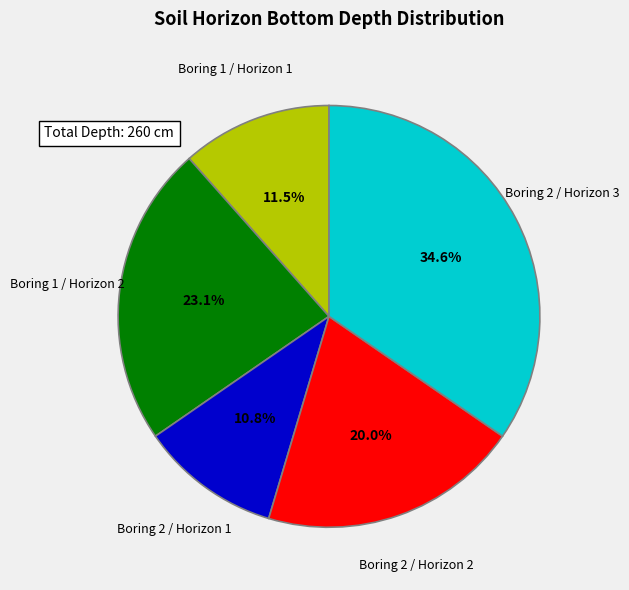

Does any single category account for the majority?

No